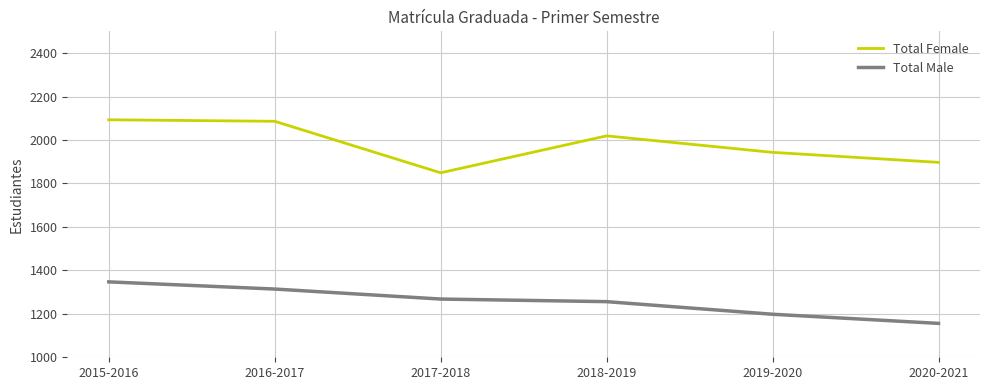

True or false: Total Female has a value of 775 at 2019-2020.

False